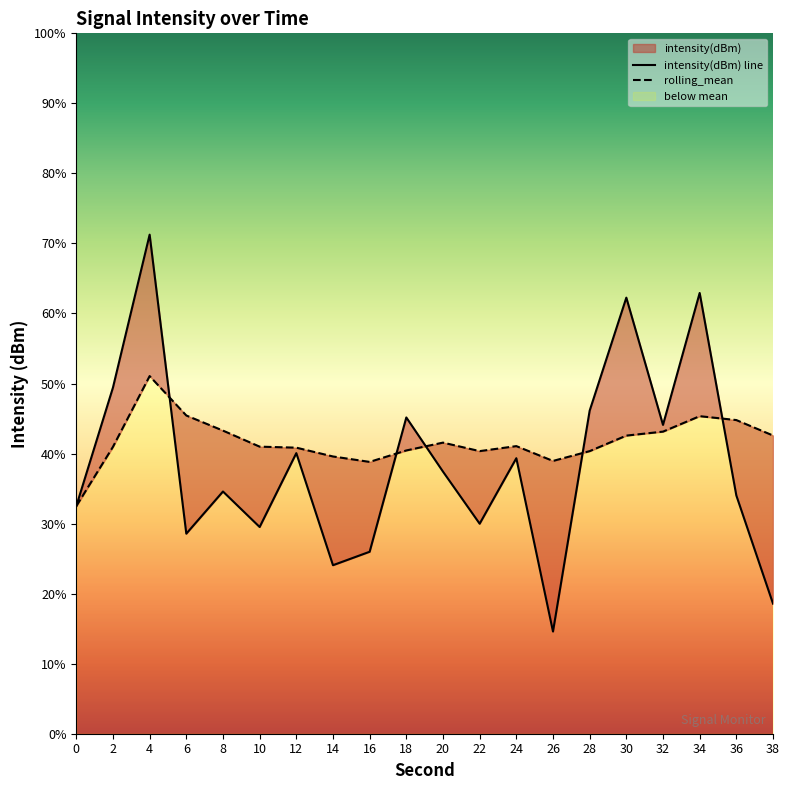

At which category does the chart reach its peak across all series?

4